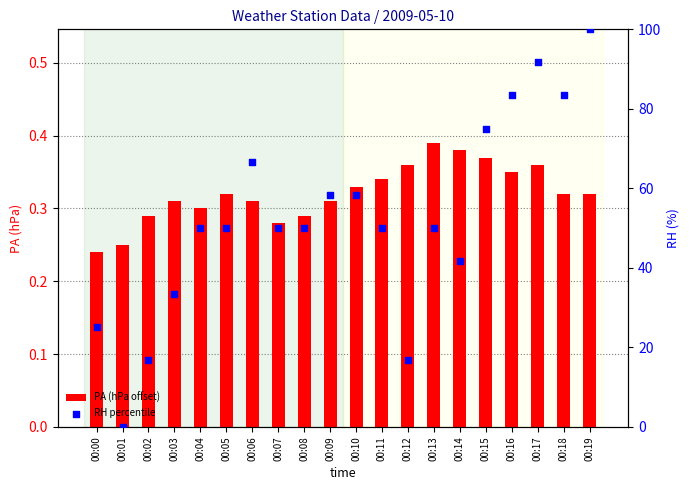

Which series contains the lowest Y value?

RH percentile